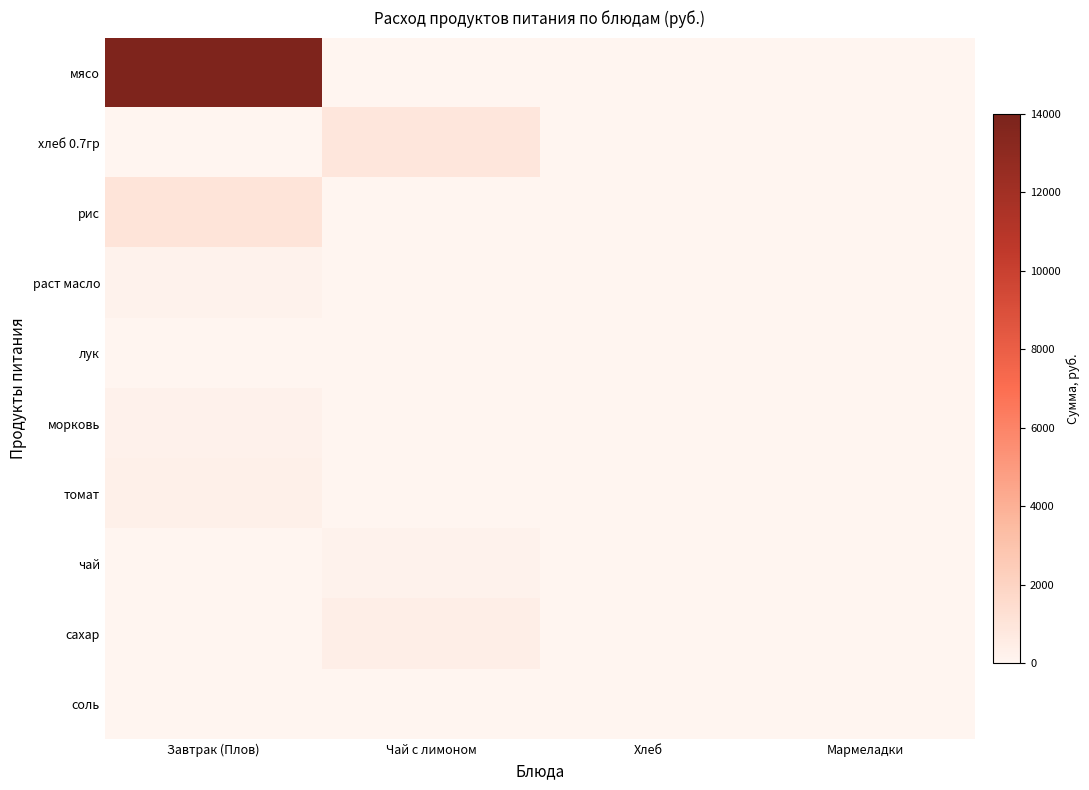

Between Завтрак (Плов) and Хлеб, which series saw the biggest shift?

мясо